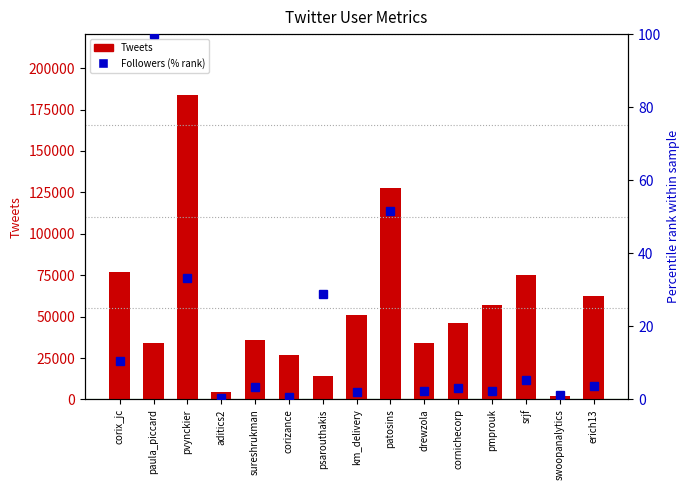

What is the maximum value shown in the chart?

183810.0